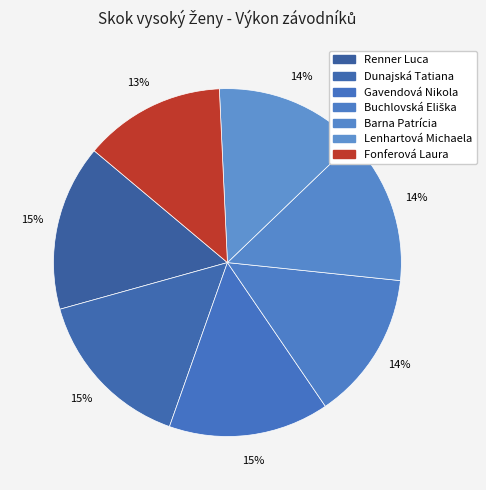

Does Lenhartová Michaela represent more than half of the total?

No